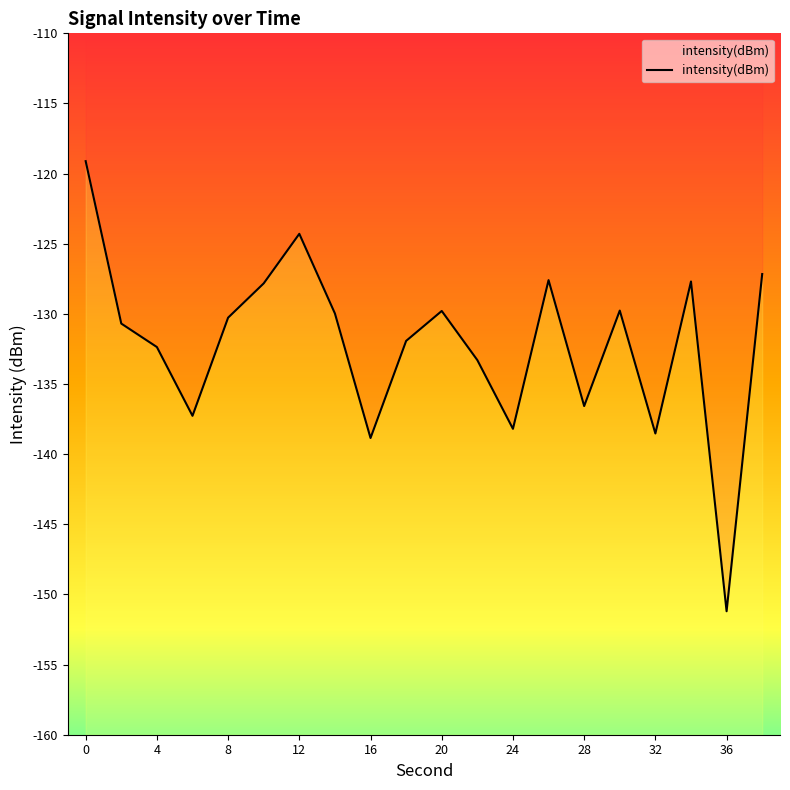

What is the average value?

-132.1